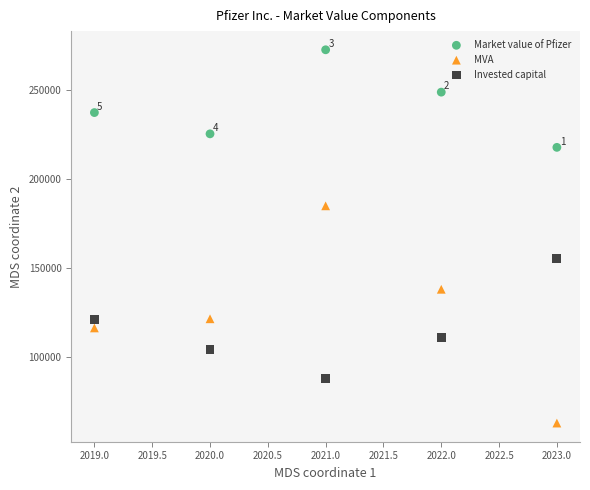

Which series reaches the maximum Y coordinate?

Market value of Pfizer